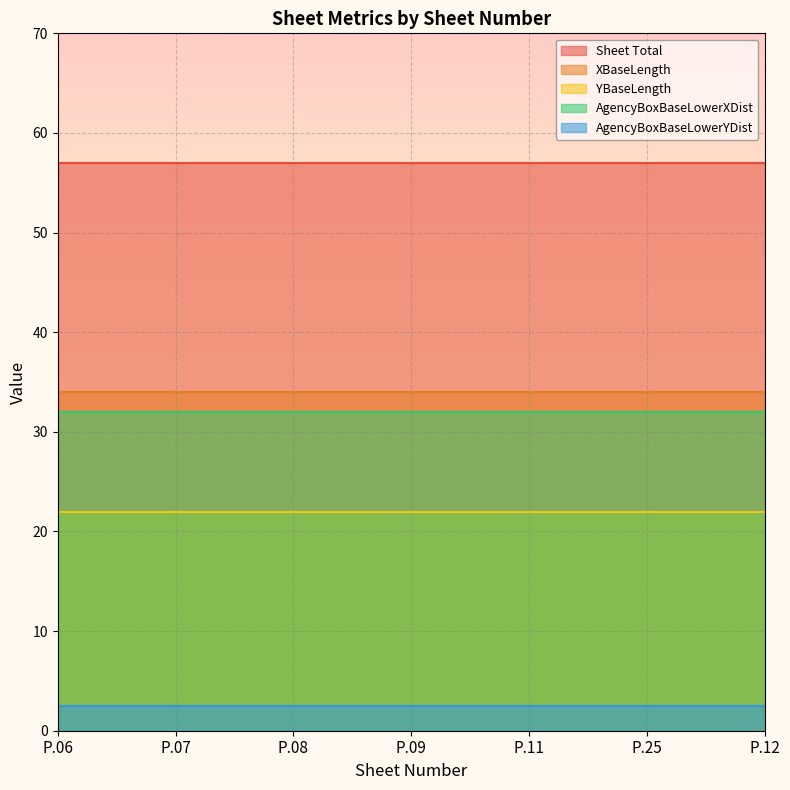

Reading left to right, extract all data points from this chart.

Sheet Total: P.06=57.0	P.07=57.0	P.08=57.0	P.09=57.0	P.11=57.0	P.25=57.0	P.12=57.0
XBaseLength: P.06=34.0	P.07=34.0	P.08=34.0	P.09=34.0	P.11=34.0	P.25=34.0	P.12=34.0
YBaseLength: P.06=22.0	P.07=22.0	P.08=22.0	P.09=22.0	P.11=22.0	P.25=22.0	P.12=22.0
AgencyBoxBaseLowerXDist: P.06=32.0	P.07=32.0	P.08=32.0	P.09=32.0	P.11=32.0	P.25=32.0	P.12=32.0
AgencyBoxBaseLowerYDist: P.06=2.5	P.07=2.5	P.08=2.5	P.09=2.5	P.11=2.5	P.25=2.5	P.12=2.5